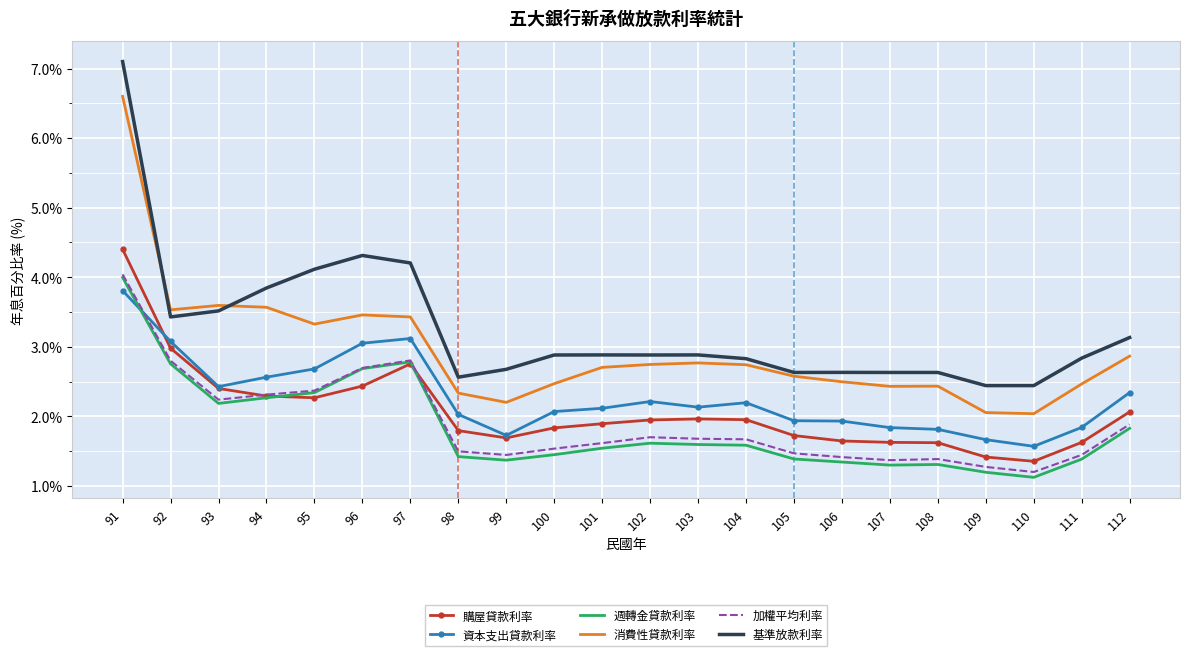

What is the sum of the 購屋貸款利率 values at 112 and 103?

4.0